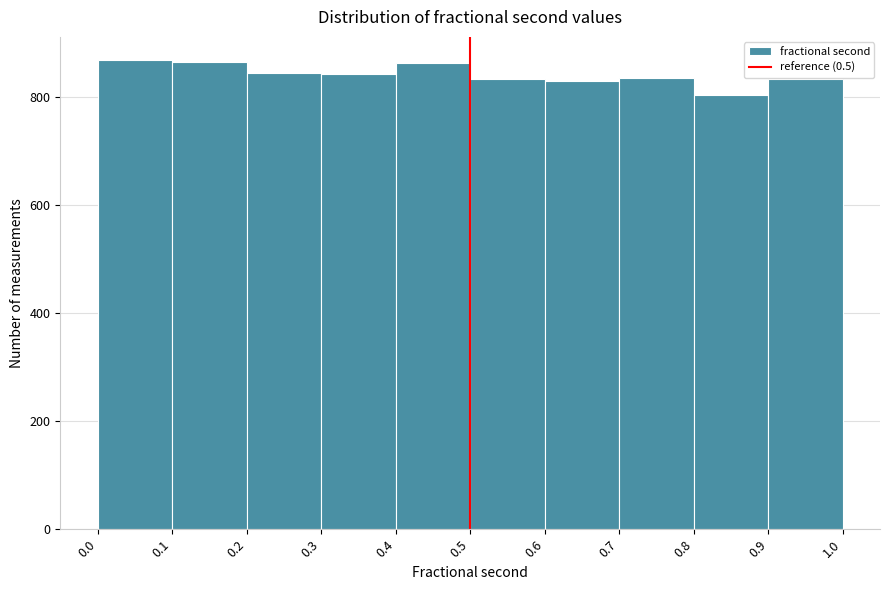

What is the height of the bar covering 0.6 to 0.7 on the x-axis? The values are not printed on the chart, so give them approximately, as read against the axis.

820